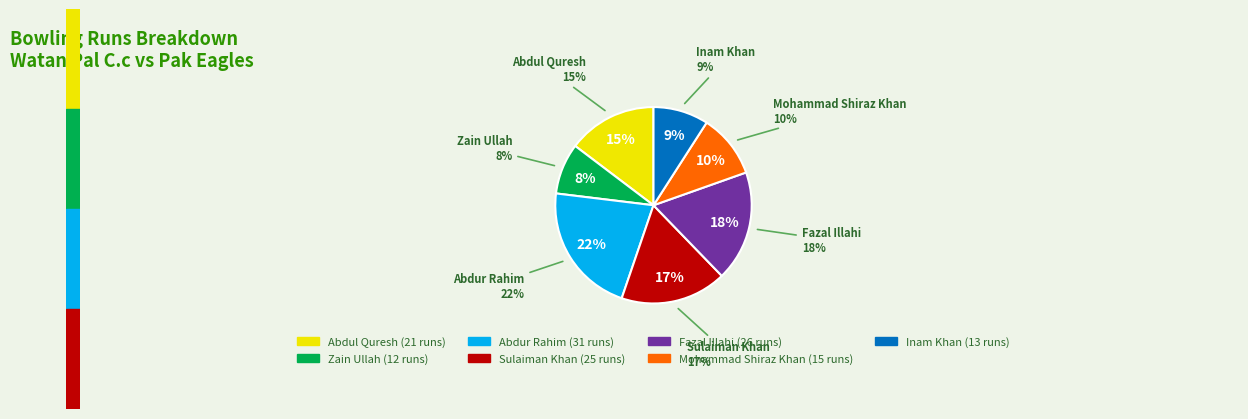

Is it true that Abdur Rahim is 27% of the pie?

False